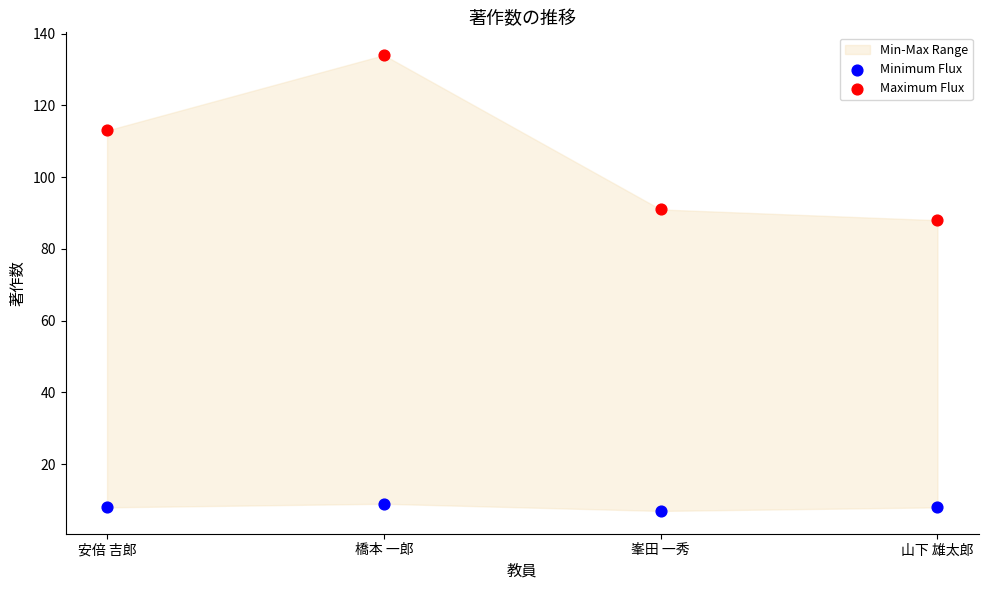

Across all series, what Y value is closest to 70?

88